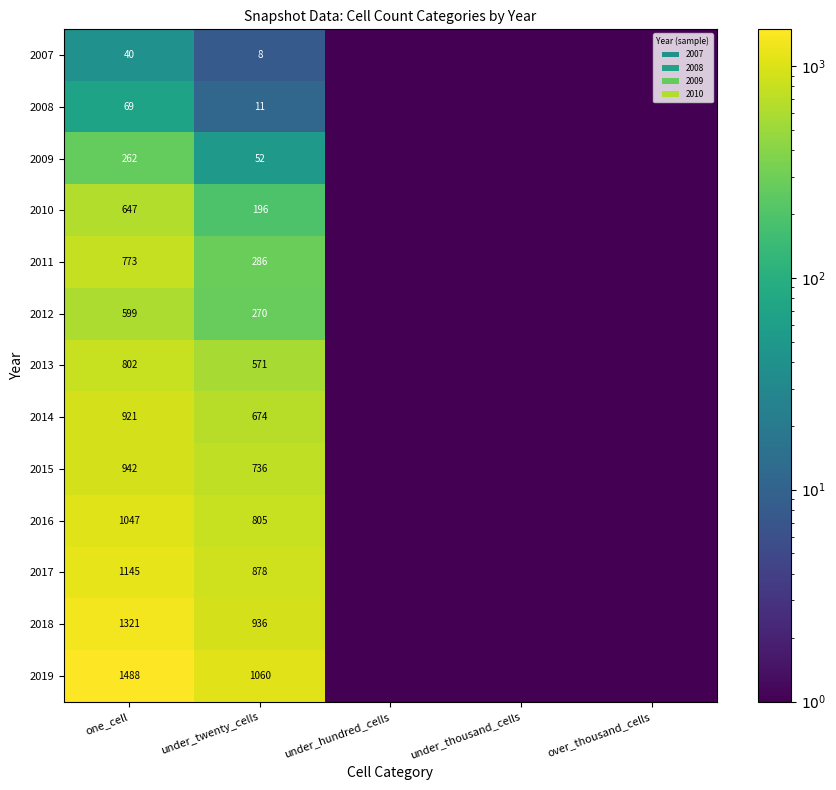

Which label corresponds to the largest value in the chart?

one_cell